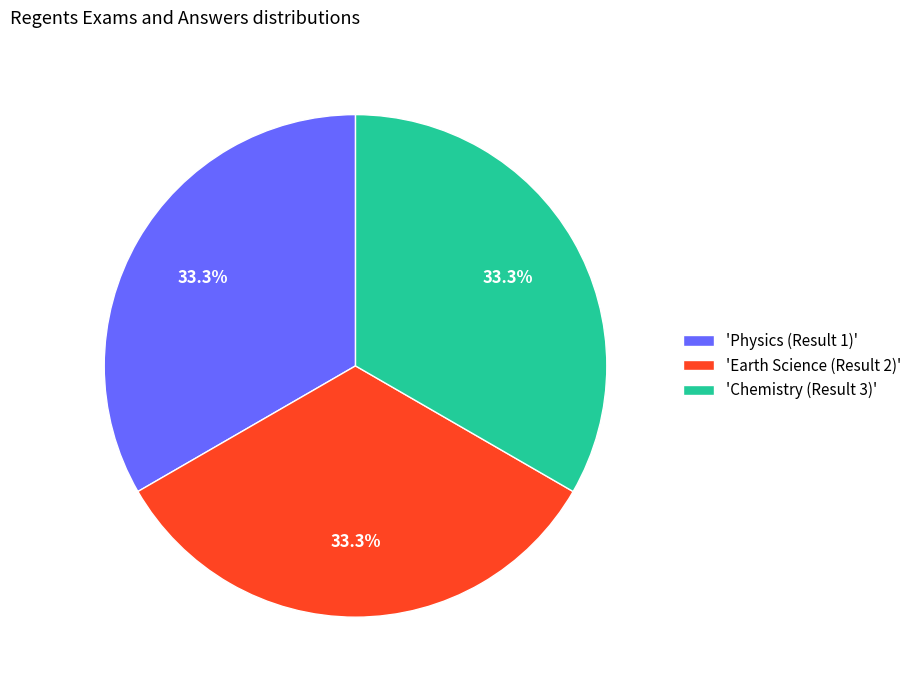

How much of the chart is everything except 'Earth Science (Result 2)'?

66.7%